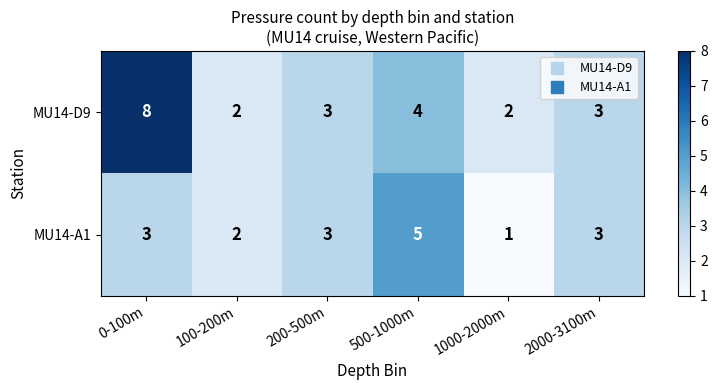

Rank the series by their maximum value, from lowest to highest.

MU14-A1, MU14-D9